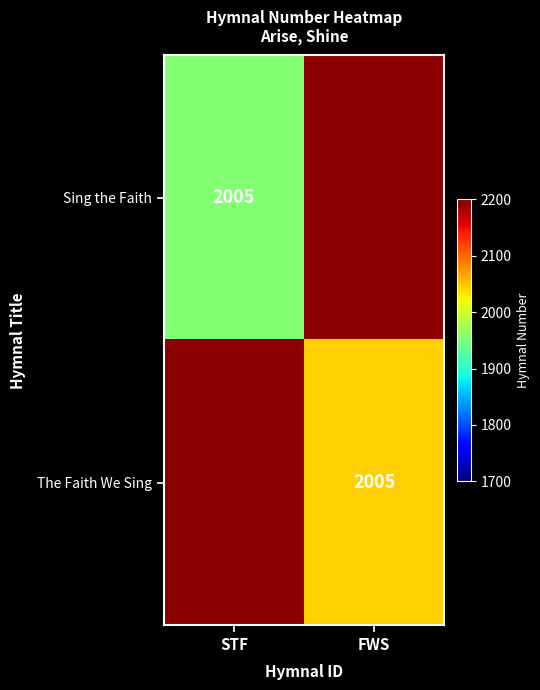

Is the value of The Faith We Sing at FWS greater than the value of Sing the Faith at STF?

Yes